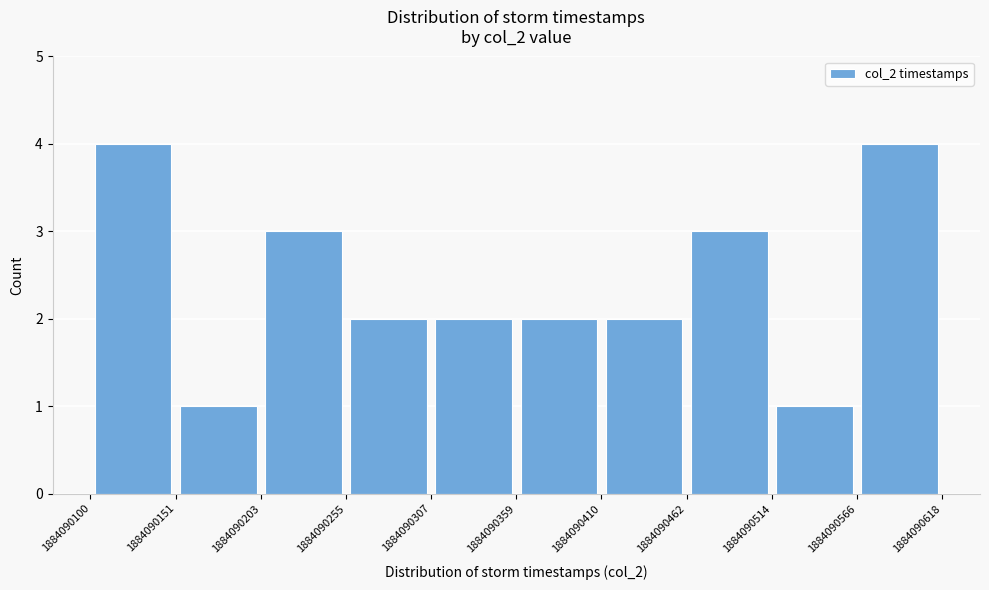

How tall is the bar that spans 1884090100 to 1884090151 on the x-axis? The values are not printed on the chart, so give them approximately, as read against the axis.

4